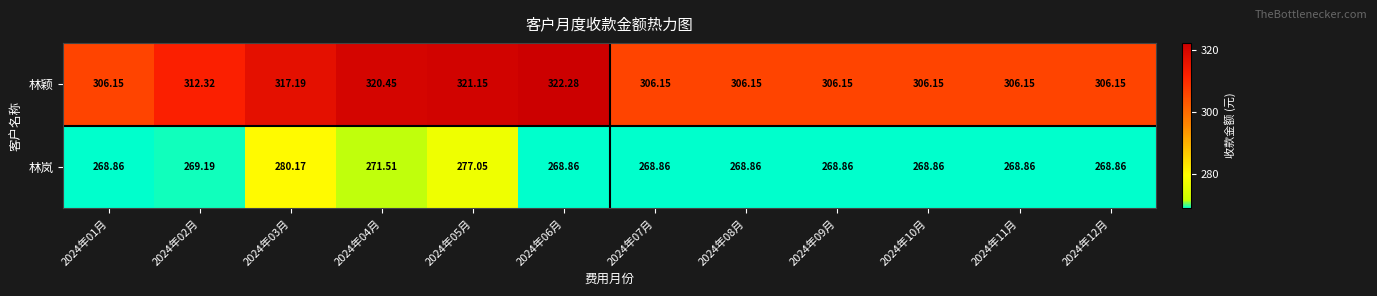

How many categories are shown in the chart?

12